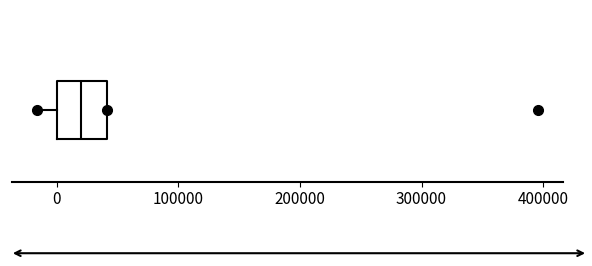

Transcribe this box plot: give where the median line is, the range the box spans, and where the two whiskers end, as read against the x-axis. The values are not printed on the chart, so give them approximately, as read against the axis.

median 20000, box 0 to 40000, whiskers -20000 to 40000